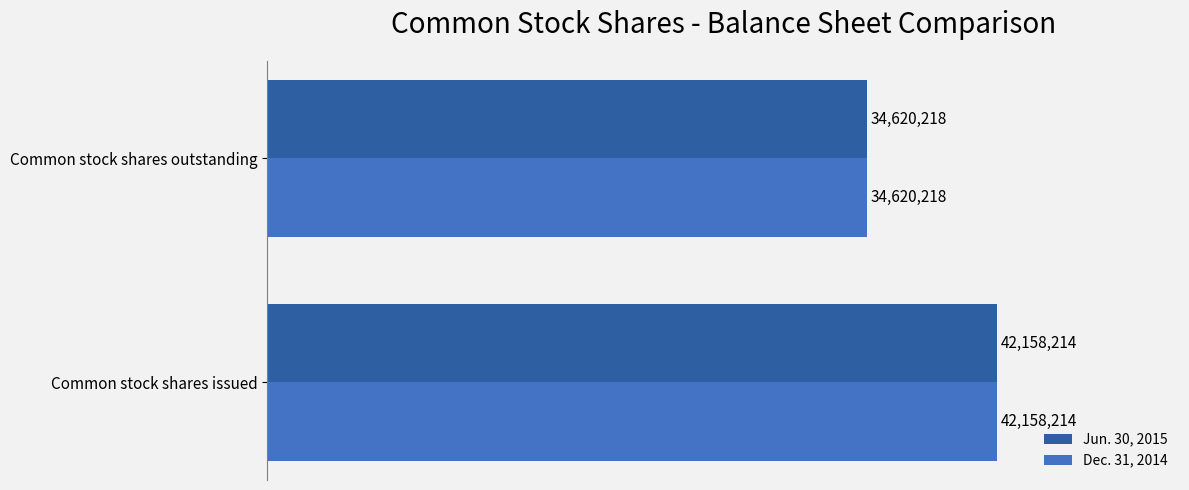

Reading right to left, transcribe all the data shown in this chart.

Jun. 30, 2015: 34620218	42158214
Dec. 31, 2014: 34620218	42158214